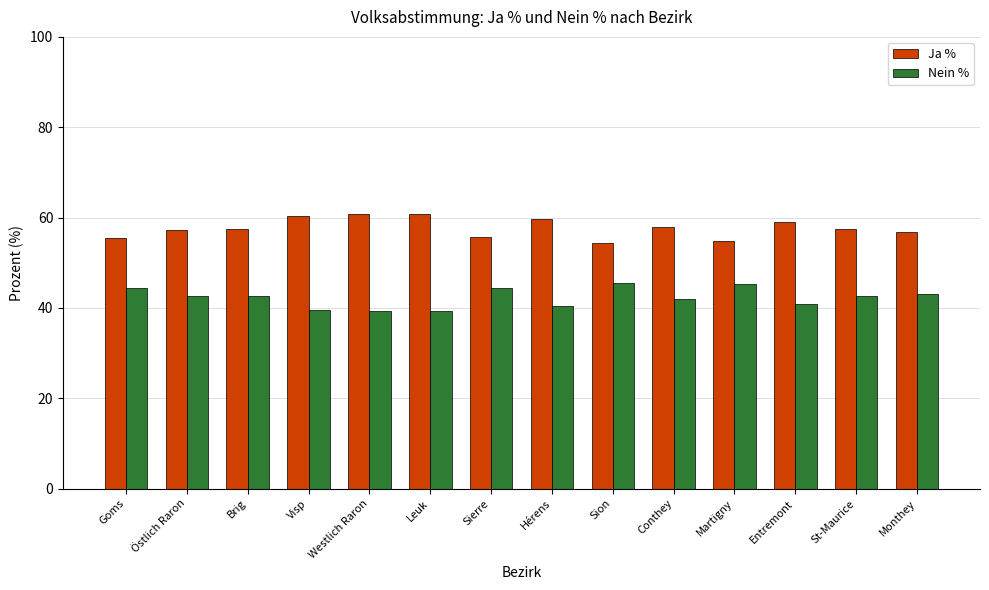

Is the value of Nein % at Martigny greater than the value of Ja % at Entremont?

No